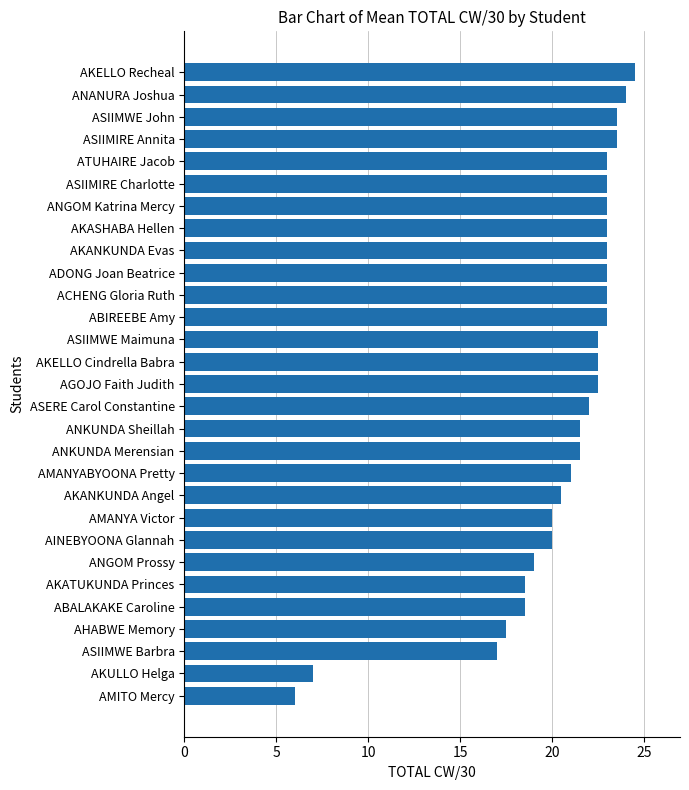

What value does the data have at AKATUKUNDA Princes?

18.5